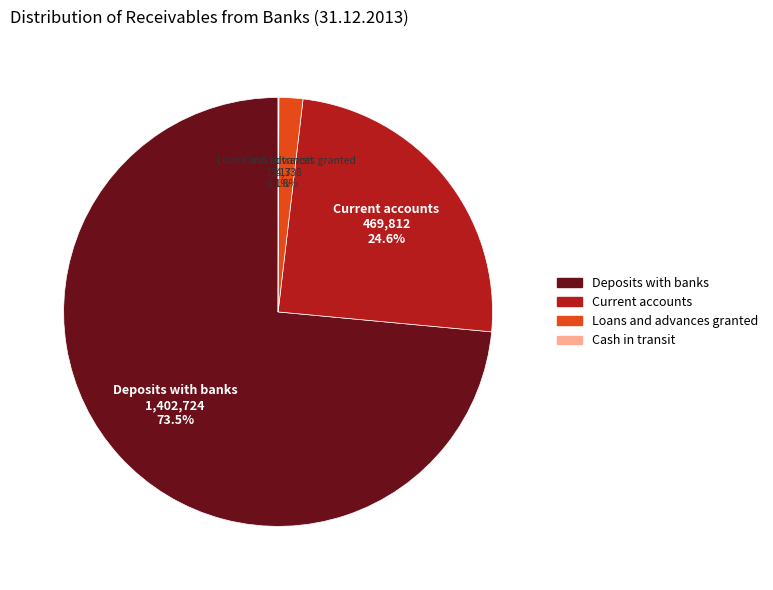

Is it true that Current accounts is 31% of the pie?

False